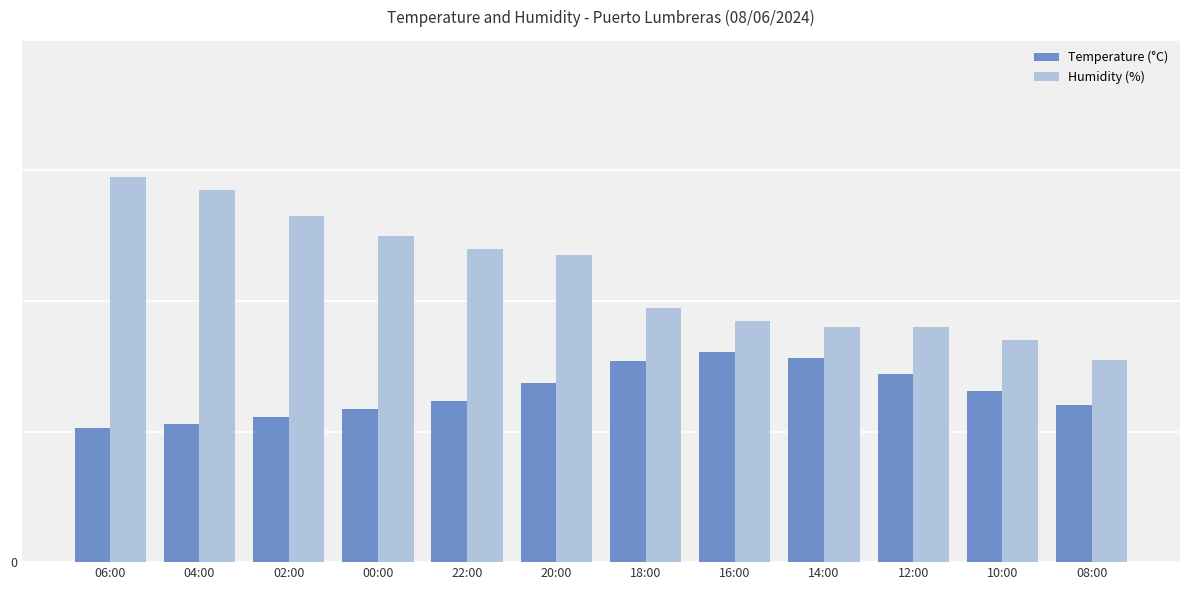

What is the smallest value displayed?

20.5